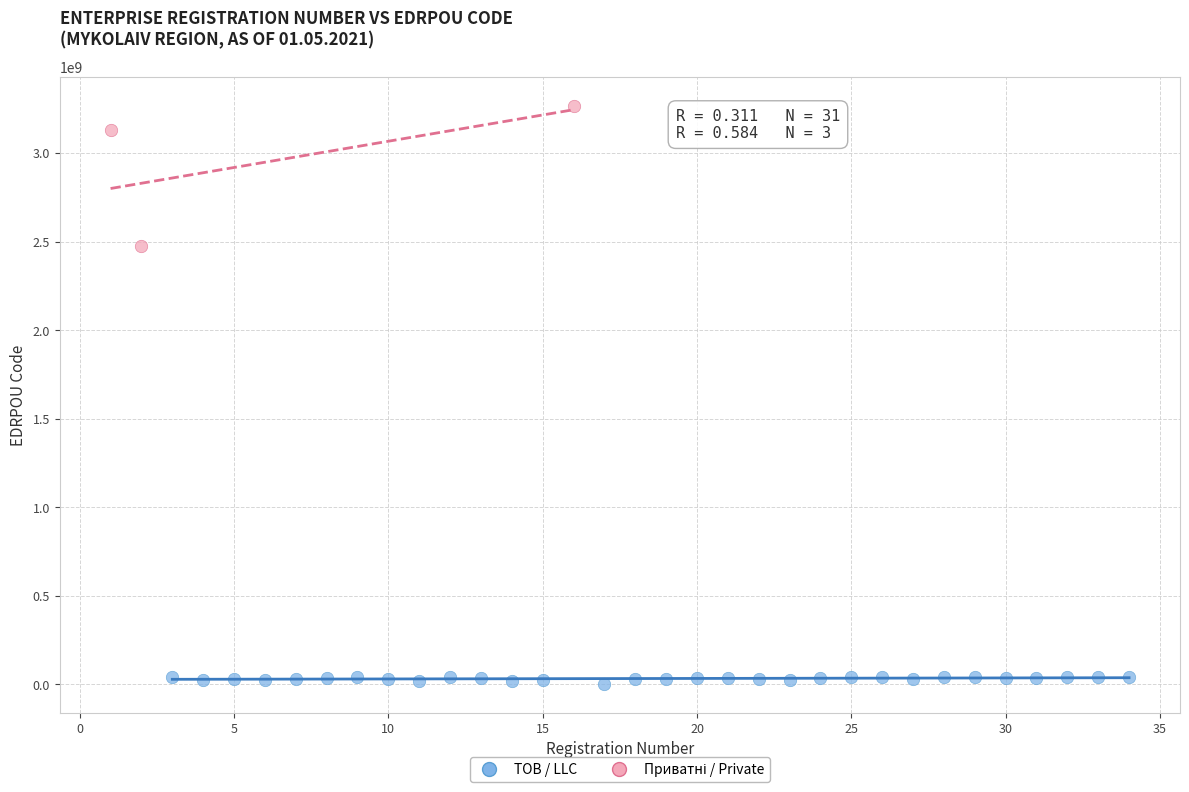

Which series contains the lowest Y value?

ТОВ / LLC